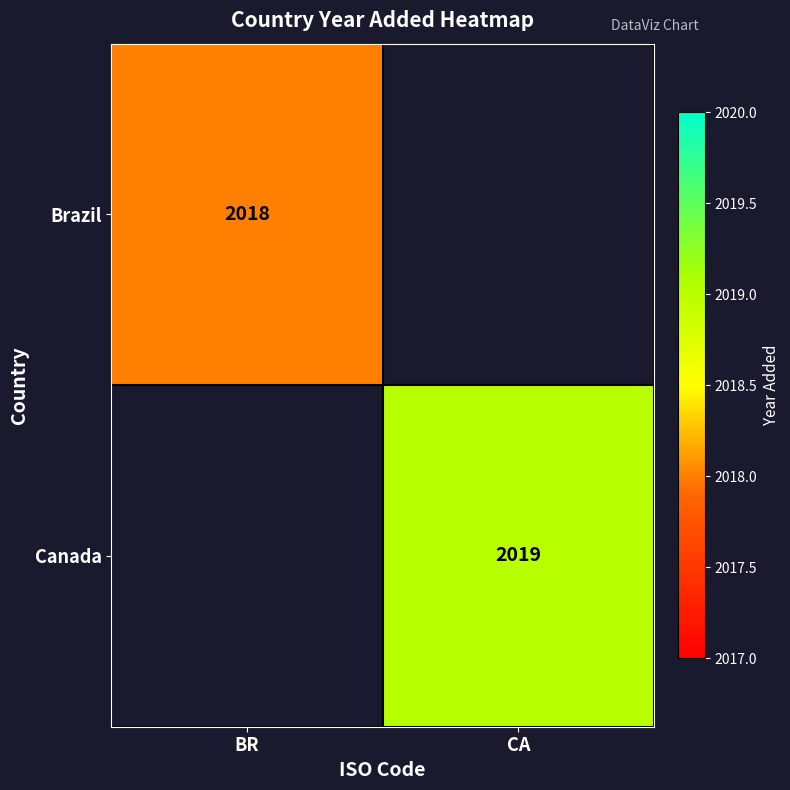

Is the value of Brazil at BR greater than the value of Canada at CA?

No